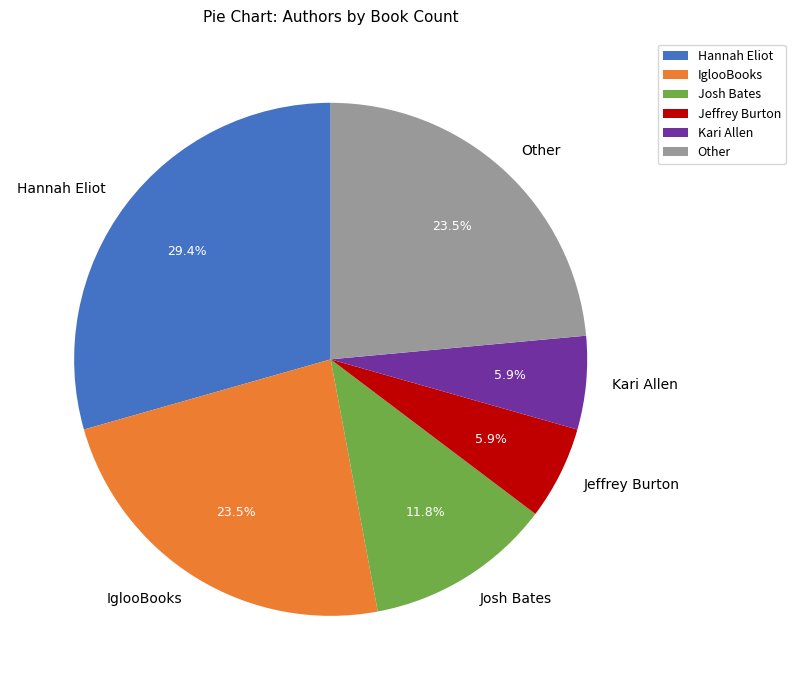

To the nearest percent, what percentage of the pie is Hannah Eliot?

29%